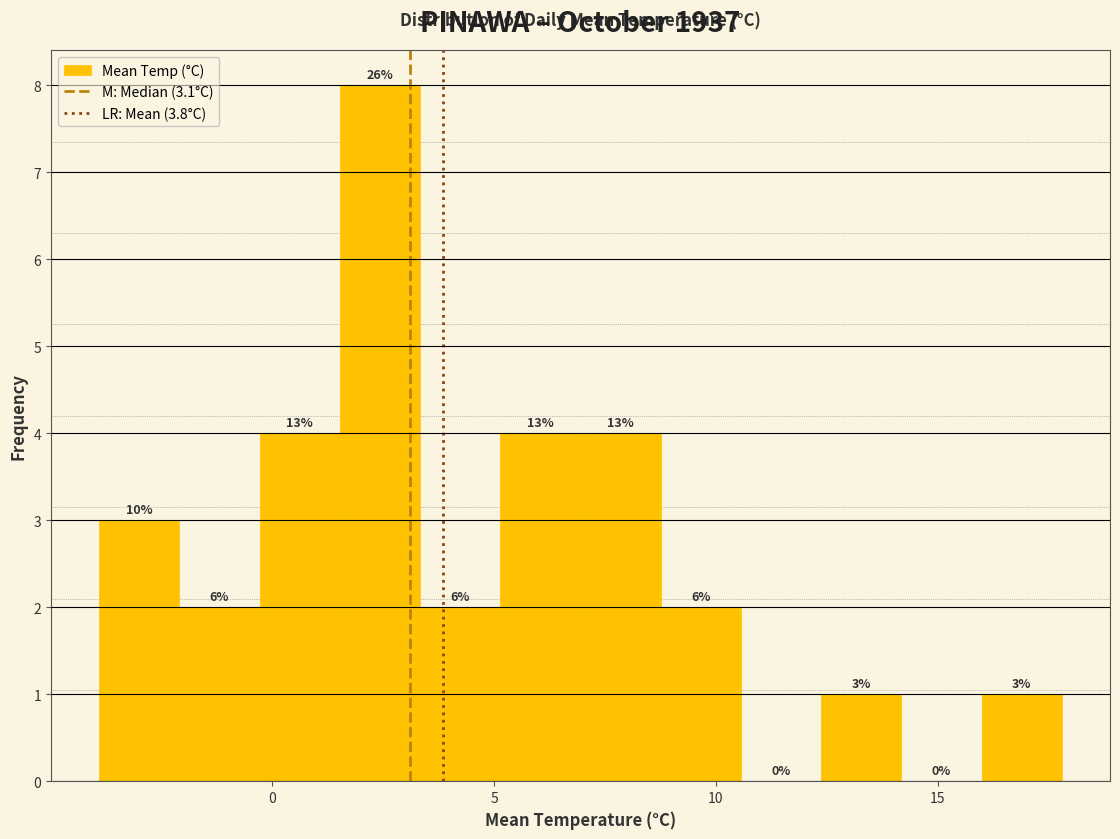

Read against the x-axis, roughly where is the centre of the tallest bar?

2.5